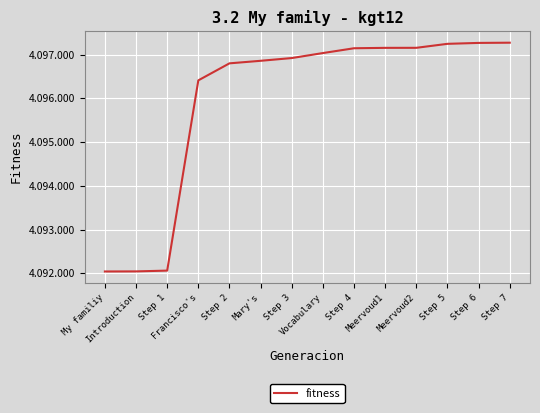

What is the label of the 1st point from the left?

My familiy